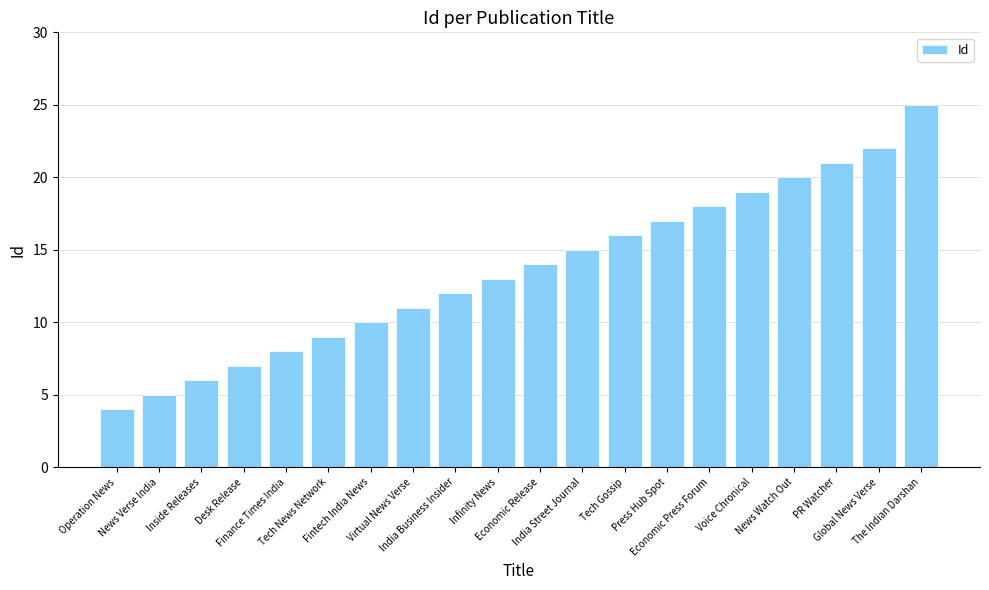

Count the number of categories in the chart.

20